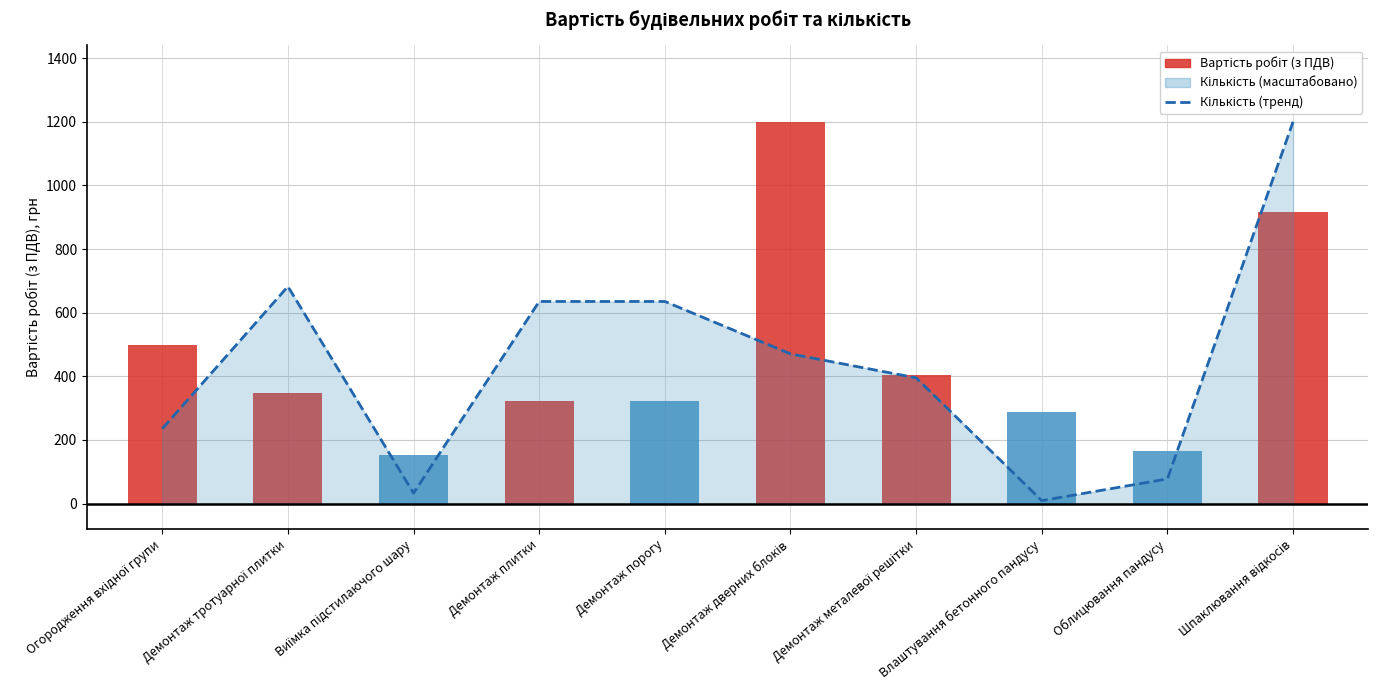

Which category has the highest value across all series?

Шпаклювання відкосів